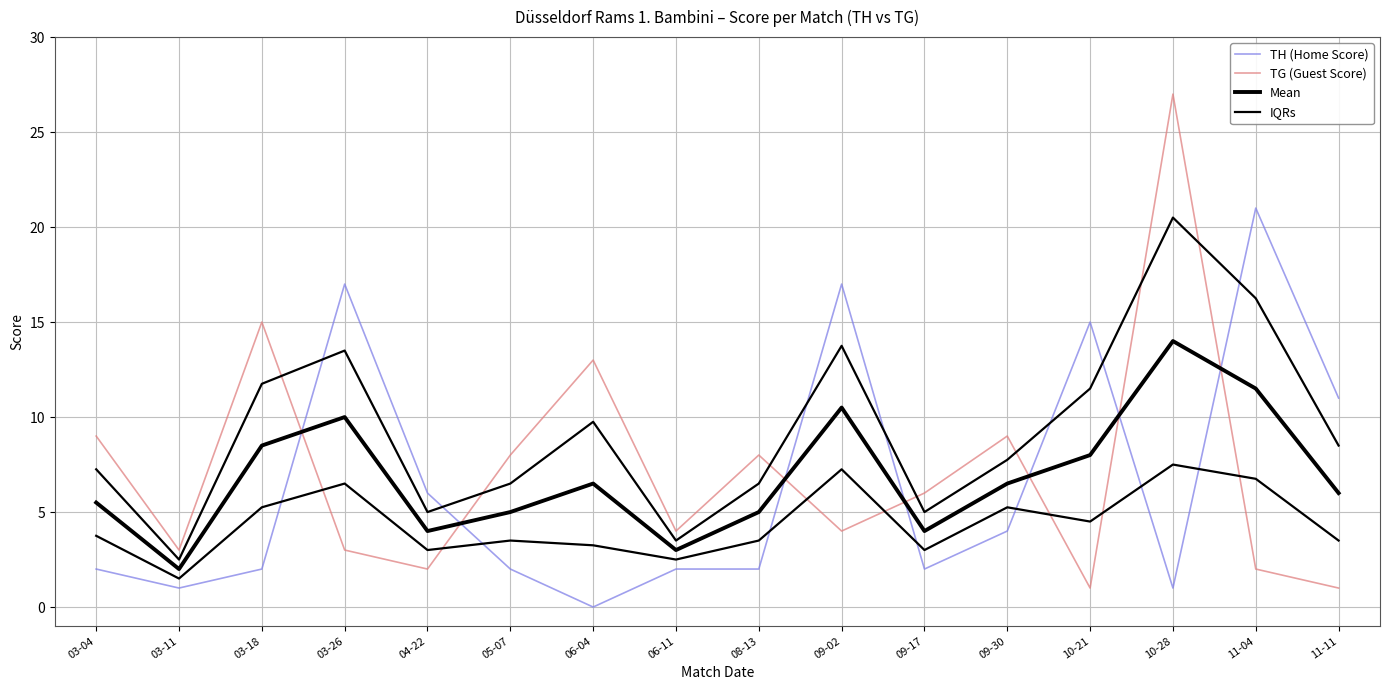

Is it true that TG (Guest Score) equals 4.4 at 03-11?

False